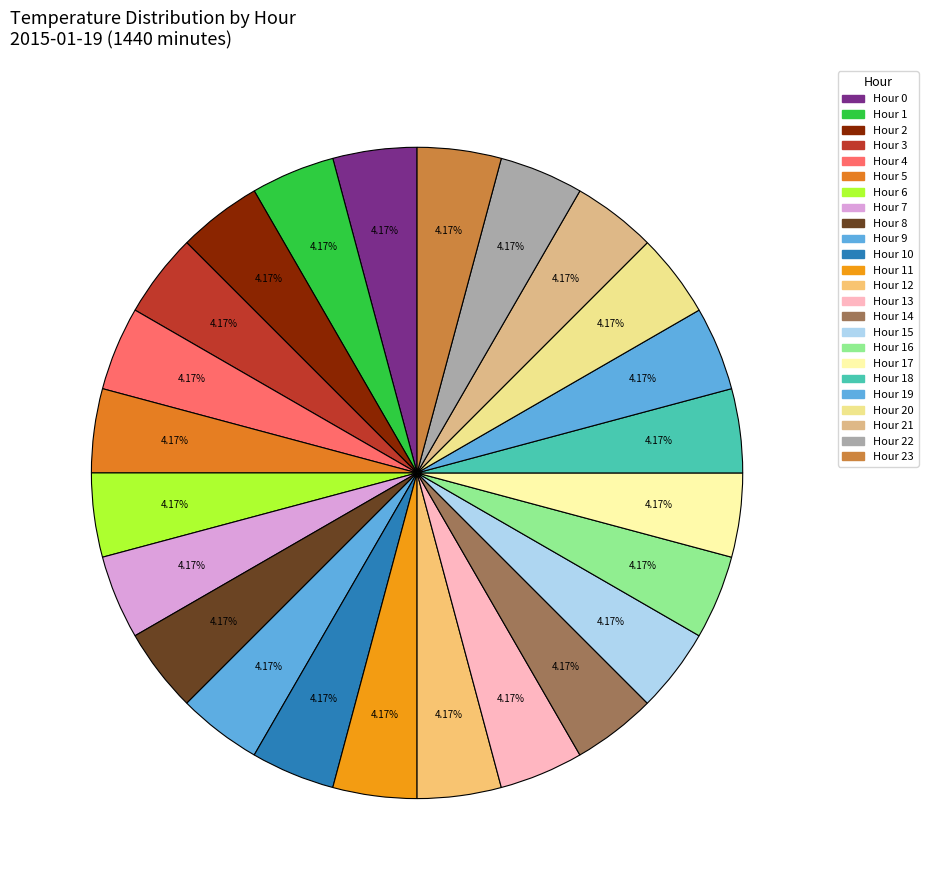

Count the number of slices in the pie.

24